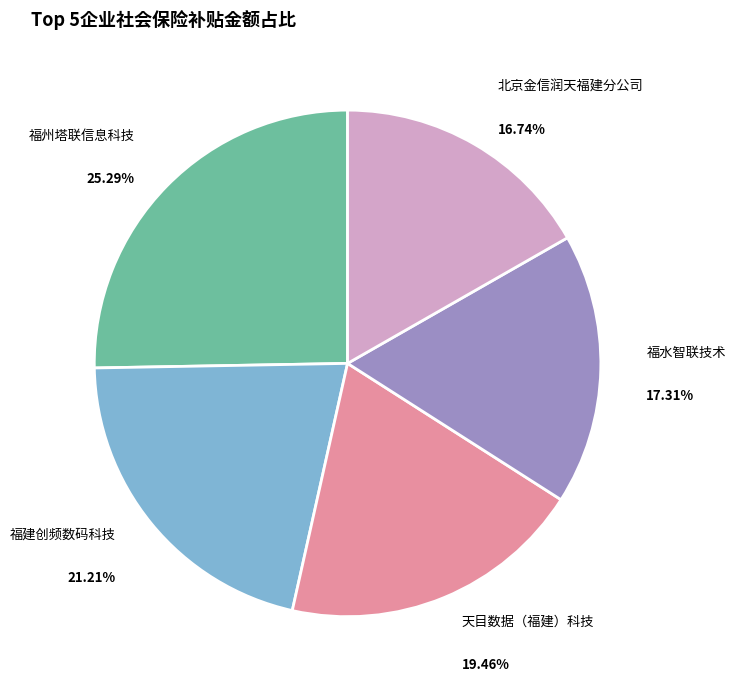

Do 福建创频数码科技 and 北京金信润天福建分公司 together represent more than half of the pie?

No